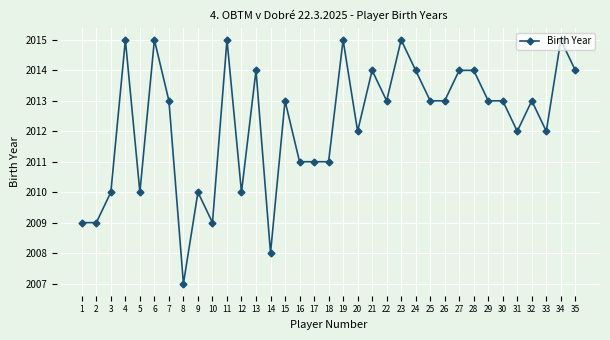

The chart shows a value of 2013 at 26. True or false?

True